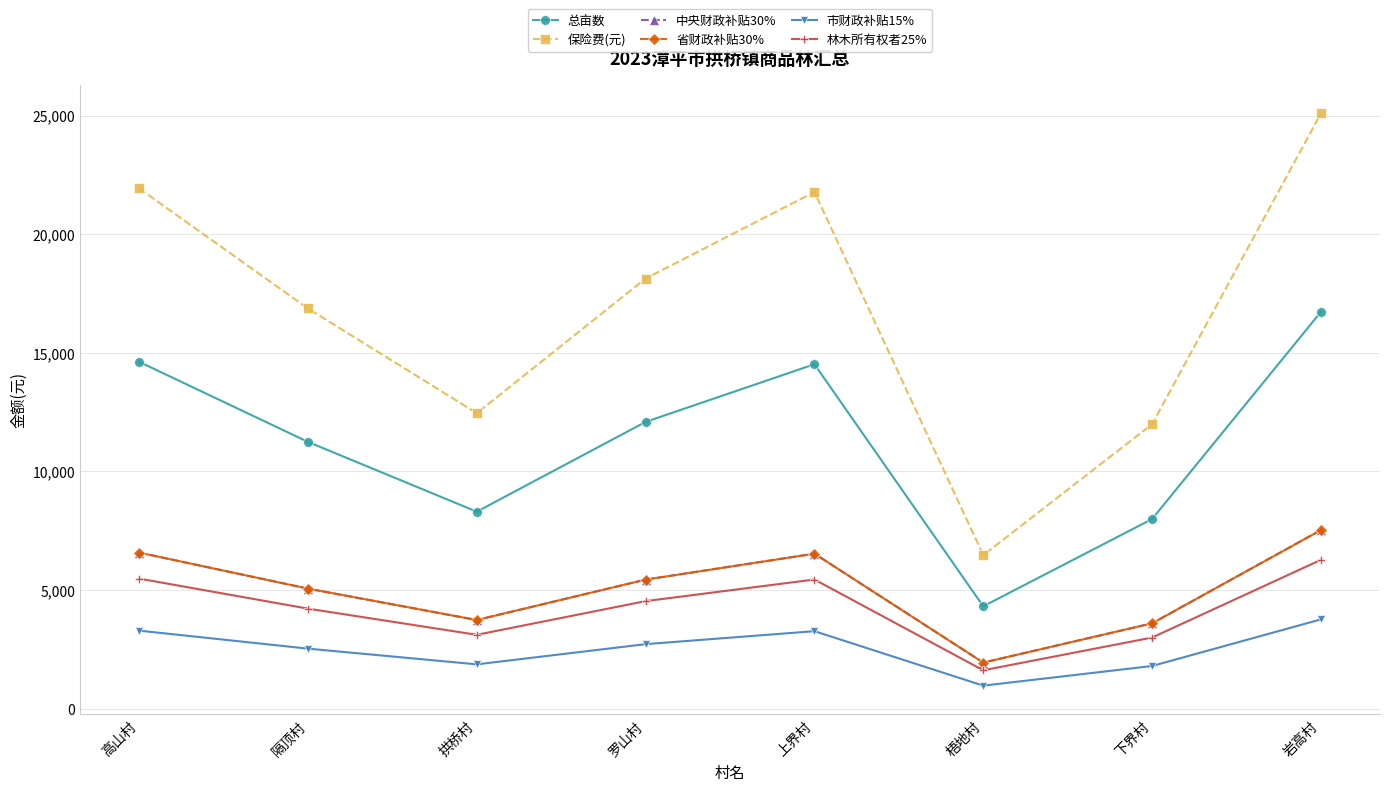

Reading left to right, what are all the values shown in this chart?

总亩数: 14619.9	11245.3	8303.2	12087.8	14517.7	4314.6	7993.6	16726.0
保险费(元): 21929.8	16868.0	12454.8	18131.6	21776.5	6471.9	11990.3	25089.0
中央财政补贴30%: 6578.9	5060.4	3736.4	5439.5	6533.0	1941.6	3597.1	7526.7
省财政补贴30%: 6578.9	5060.4	3736.4	5439.5	6533.0	1941.6	3597.1	7526.7
市财政补贴15%: 3289.5	2530.2	1868.2	2719.7	3266.5	970.8	1798.6	3763.3
林木所有权者25%: 5482.4	4217.0	3113.7	4532.9	5444.1	1618.0	2997.6	6272.2